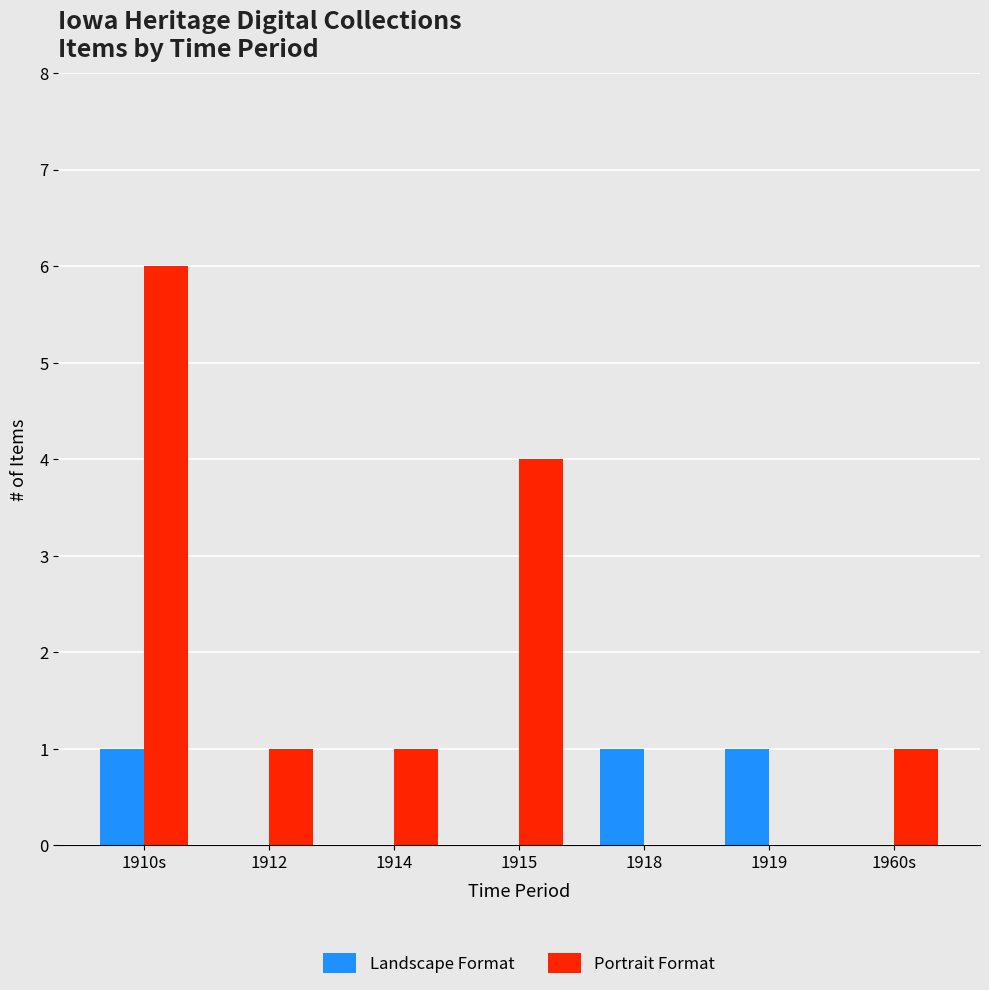

What are all the series names shown in the legend?

Landscape Format, Portrait Format